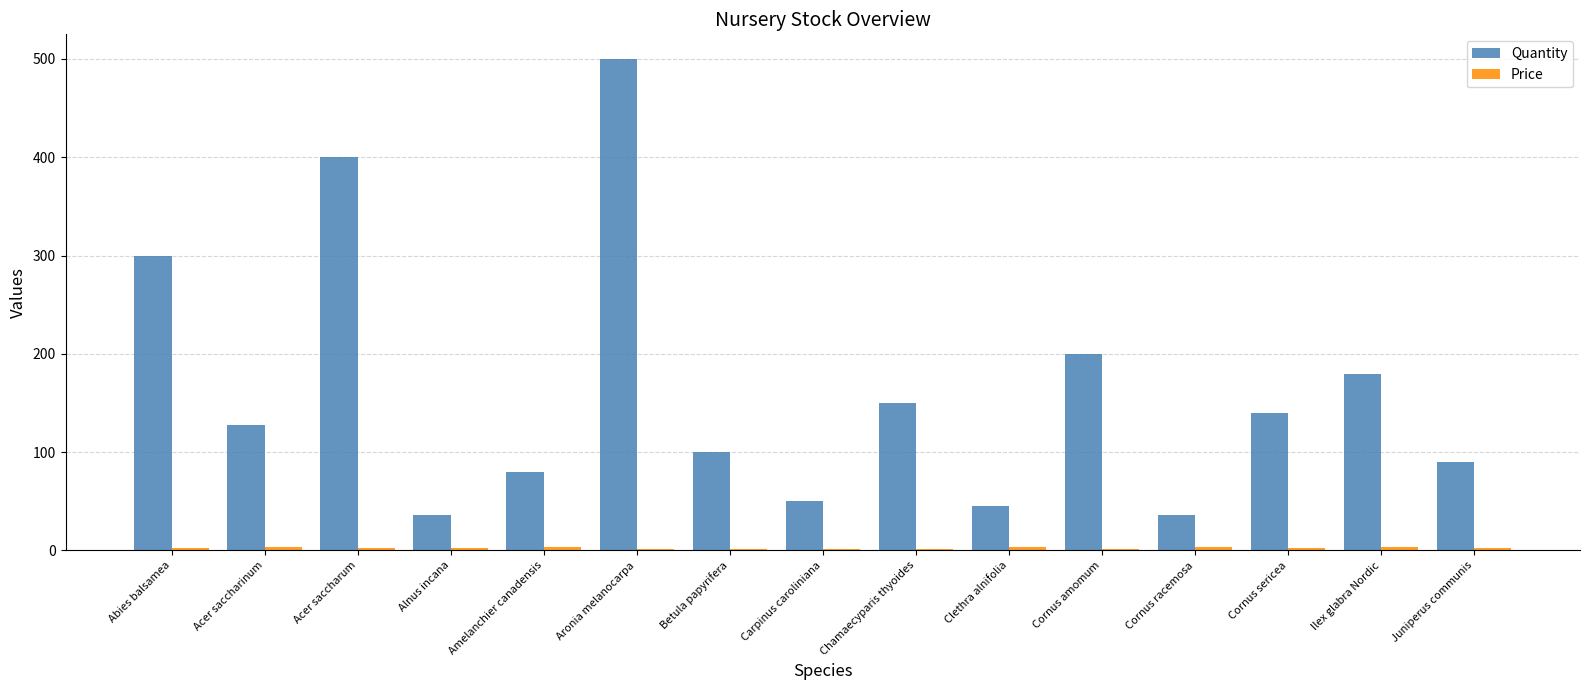

How many groups of bars are there?

15